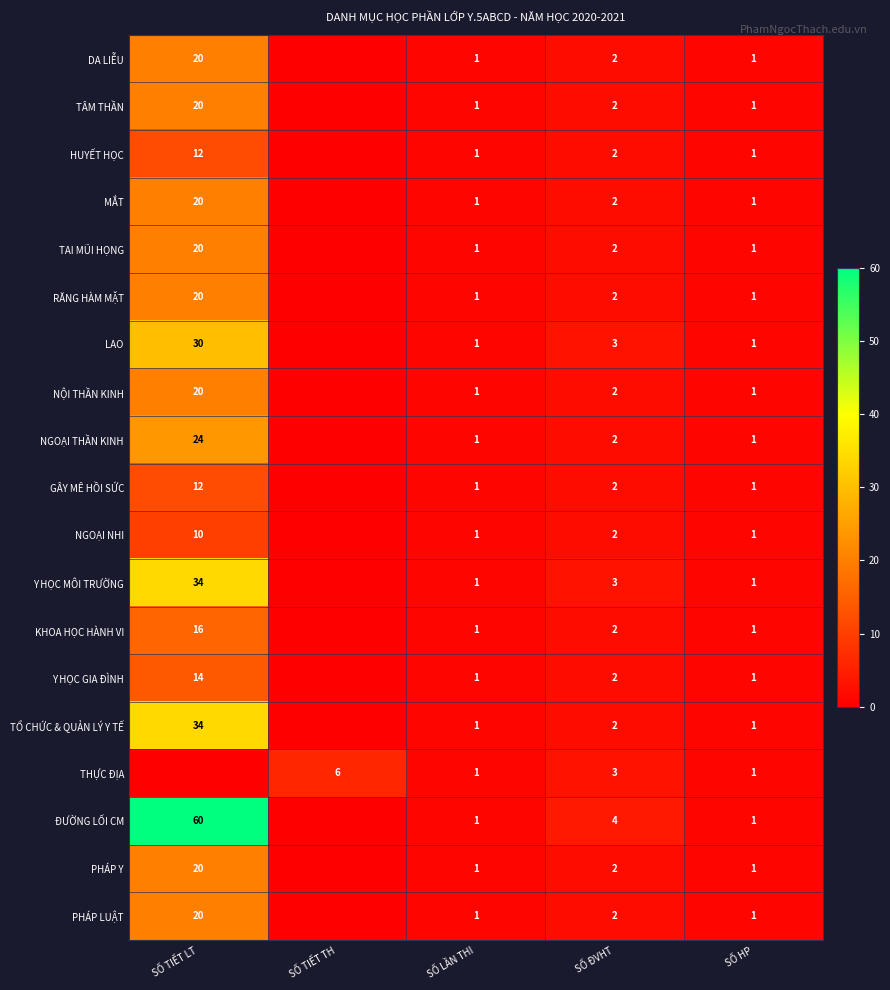

What is the sum of the NỘI THẦN KINH values at SỐ TIẾT LT and SỐ ĐVHT?

22